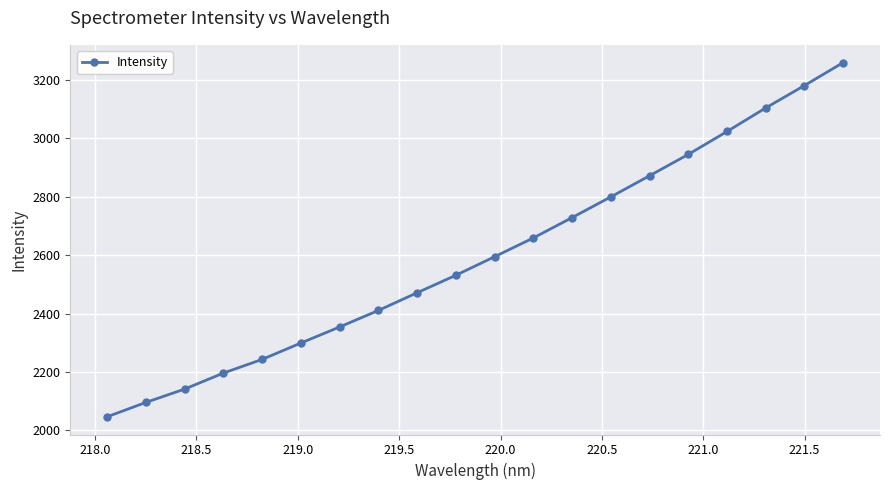

Is this an area chart (filled region under the line)?

No